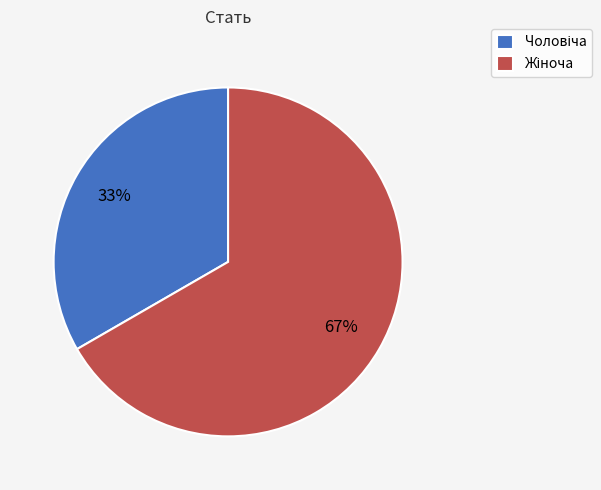

Count the number of slices in the pie.

2